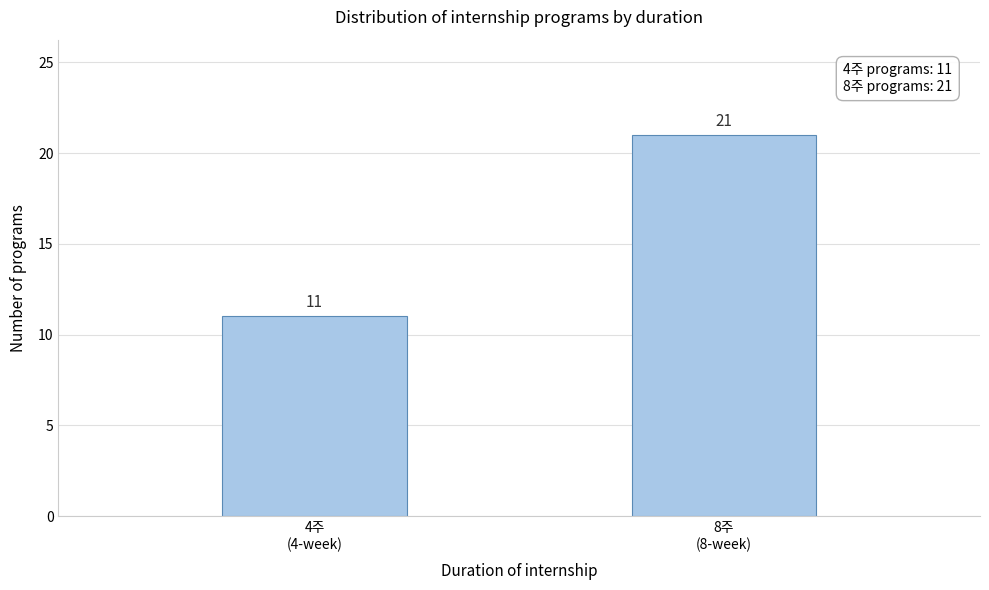

Reading left to right, list all the values displayed in this chart.

11	21